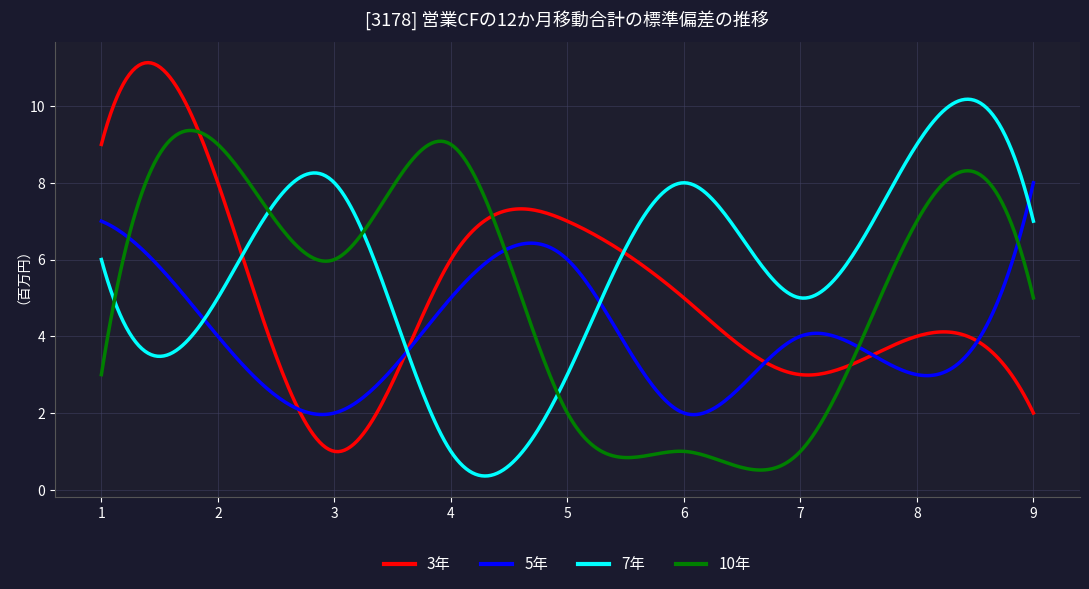

Which series has the largest total across all categories?

7年